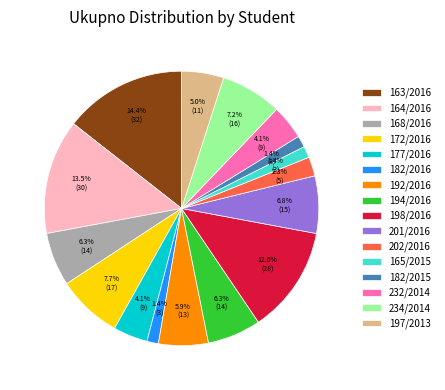

Which has a higher value, 177/2016 or 197/2013?

197/2013